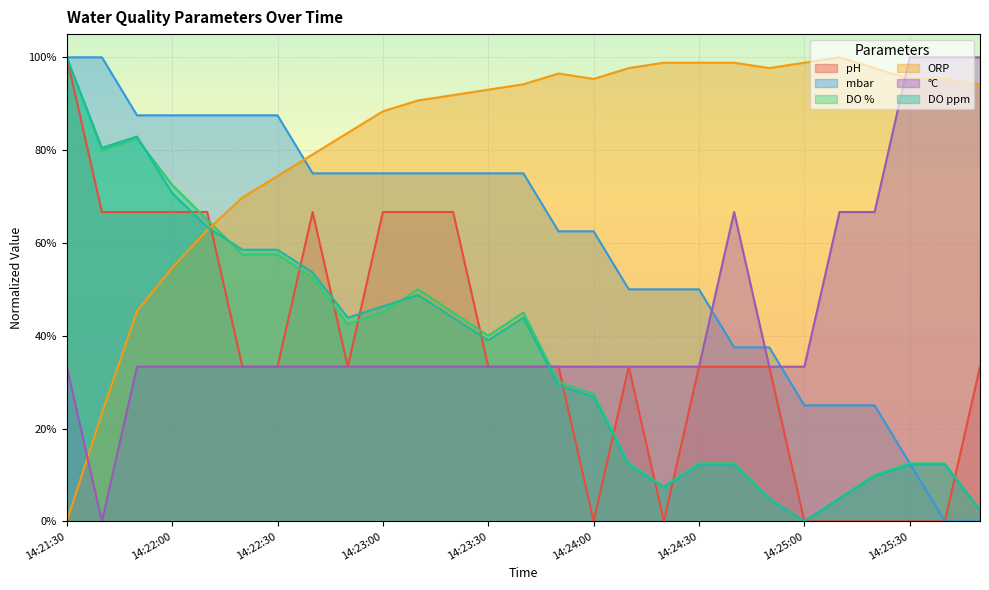

Reading left to right, what are all the values shown in this chart?

pH: 14:21:30=1.0	14:21:40=0.7	14:21:50=0.7	14:22:00=0.7	14:22:10=0.7	14:22:20=0.3	14:22:30=0.3	14:22:40=0.7	14:22:50=0.3	14:23:00=0.7	14:23:10=0.7	14:23:20=0.7	14:23:30=0.3	14:23:40=0.3	14:23:50=0.3	14:24:00=0.0	14:24:10=0.3	14:24:20=0.0	14:24:30=0.3	14:24:40=0.3	14:24:50=0.3	14:25:00=0.0	14:25:10=0.0	14:25:20=0.0	14:25:30=0.0	14:25:40=0.0	14:25:50=0.3
mbar: 14:21:30=1.0	14:21:40=1.0	14:21:50=0.9	14:22:00=0.9	14:22:10=0.9	14:22:20=0.9	14:22:30=0.9	14:22:40=0.7	14:22:50=0.7	14:23:00=0.7	14:23:10=0.7	14:23:20=0.7	14:23:30=0.7	14:23:40=0.7	14:23:50=0.6	14:24:00=0.6	14:24:10=0.5	14:24:20=0.5	14:24:30=0.5	14:24:40=0.4	14:24:50=0.4	14:25:00=0.3	14:25:10=0.3	14:25:20=0.3	14:25:30=0.1	14:25:40=0.0	14:25:50=0.0
DO %: 14:21:30=1.0	14:21:40=0.8	14:21:50=0.8	14:22:00=0.7	14:22:10=0.7	14:22:20=0.6	14:22:30=0.6	14:22:40=0.5	14:22:50=0.4	14:23:00=0.5	14:23:10=0.5	14:23:20=0.5	14:23:30=0.4	14:23:40=0.5	14:23:50=0.3	14:24:00=0.3	14:24:10=0.1	14:24:20=0.1	14:24:30=0.1	14:24:40=0.1	14:24:50=0.1	14:25:00=0.0	14:25:10=0.1	14:25:20=0.1	14:25:30=0.1	14:25:40=0.1	14:25:50=0.0
ORP: 14:21:30=0.0	14:21:40=0.2	14:21:50=0.5	14:22:00=0.5	14:22:10=0.6	14:22:20=0.7	14:22:30=0.7	14:22:40=0.8	14:22:50=0.8	14:23:00=0.9	14:23:10=0.9	14:23:20=0.9	14:23:30=0.9	14:23:40=0.9	14:23:50=1.0	14:24:00=1.0	14:24:10=1.0	14:24:20=1.0	14:24:30=1.0	14:24:40=1.0	14:24:50=1.0	14:25:00=1.0	14:25:10=1.0	14:25:20=1.0	14:25:30=1.0	14:25:40=1.0	14:25:50=0.9
°C: 14:21:30=0.3	14:21:40=0.0	14:21:50=0.3	14:22:00=0.3	14:22:10=0.3	14:22:20=0.3	14:22:30=0.3	14:22:40=0.3	14:22:50=0.3	14:23:00=0.3	14:23:10=0.3	14:23:20=0.3	14:23:30=0.3	14:23:40=0.3	14:23:50=0.3	14:24:00=0.3	14:24:10=0.3	14:24:20=0.3	14:24:30=0.3	14:24:40=0.7	14:24:50=0.3	14:25:00=0.3	14:25:10=0.7	14:25:20=0.7	14:25:30=1.0	14:25:40=1.0	14:25:50=1.0
DO ppm: 14:21:30=1.0	14:21:40=0.8	14:21:50=0.8	14:22:00=0.7	14:22:10=0.6	14:22:20=0.6	14:22:30=0.6	14:22:40=0.5	14:22:50=0.4	14:23:00=0.5	14:23:10=0.5	14:23:20=0.4	14:23:30=0.4	14:23:40=0.4	14:23:50=0.3	14:24:00=0.3	14:24:10=0.1	14:24:20=0.1	14:24:30=0.1	14:24:40=0.1	14:24:50=0.0	14:25:00=0.0	14:25:10=0.0	14:25:20=0.1	14:25:30=0.1	14:25:40=0.1	14:25:50=0.0